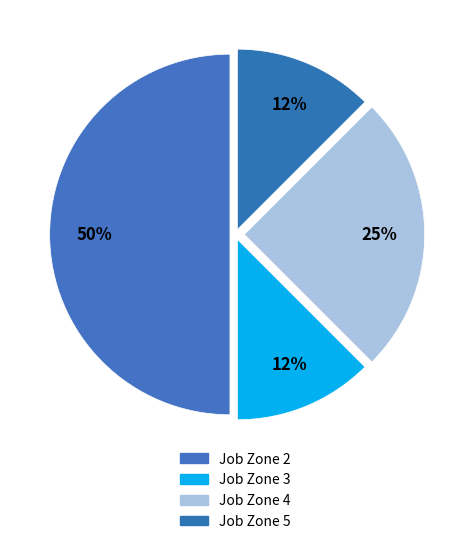

Is there a majority slice in this chart?

No